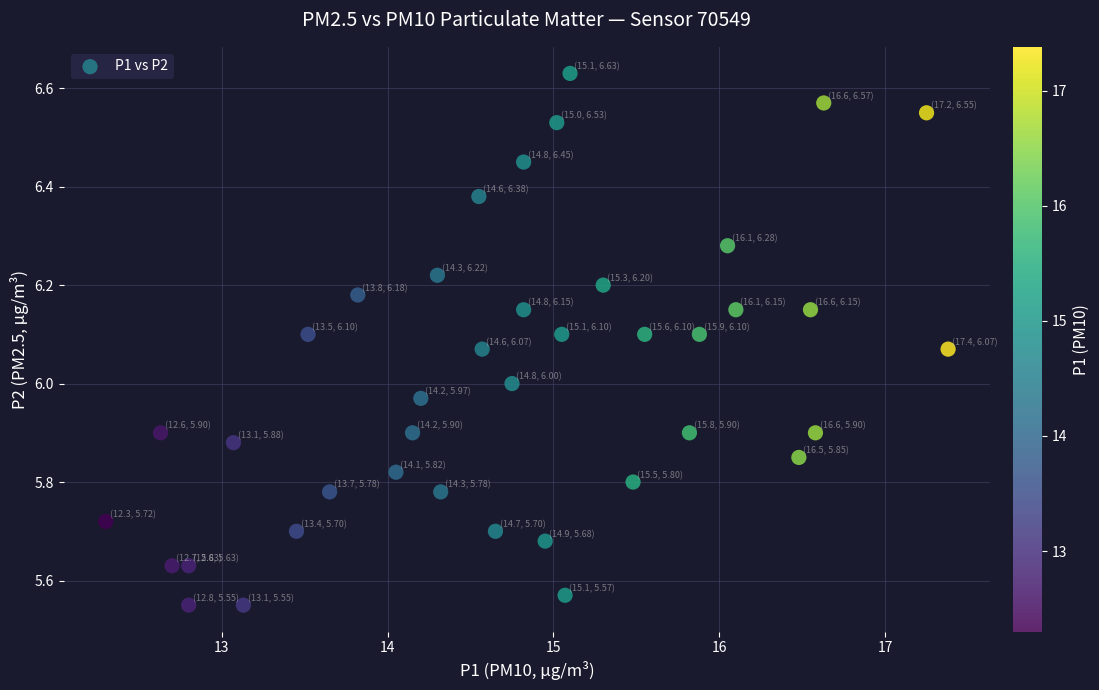

What is the range of Y values (max minus min)?

1.1